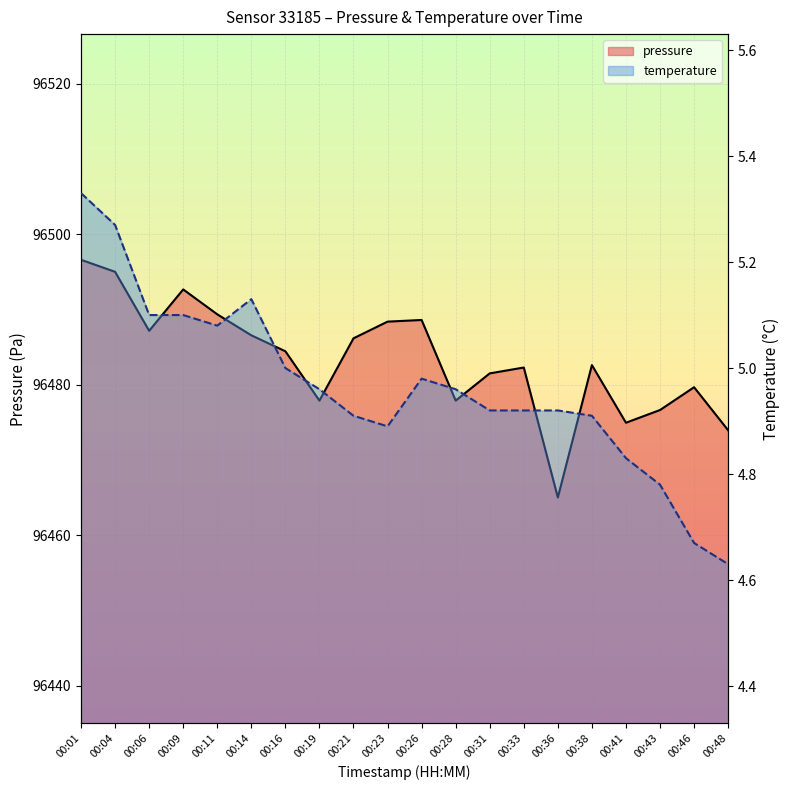

Between 00:21 and 00:31, which series saw the biggest shift?

pressure